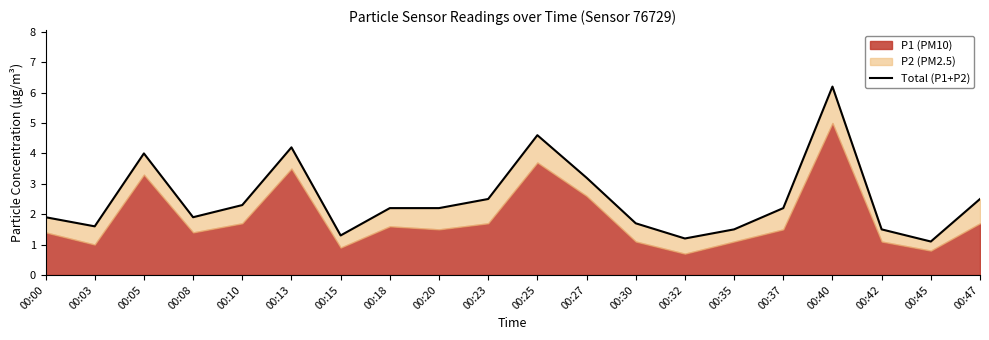

Reading left to right, what are all the values shown in this chart?

1.9	1.6	4.0	1.9	2.3	4.2	1.3	2.2	2.2	2.5	4.6	3.2	1.7	1.2	1.5	2.2	6.2	1.5	1.1	2.5